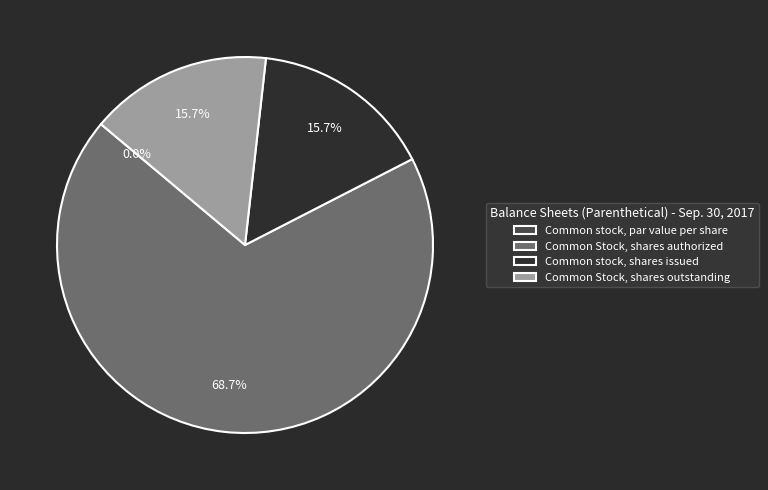

To the nearest percent, what percentage of the pie is Common Stock, shares authorized?

69%